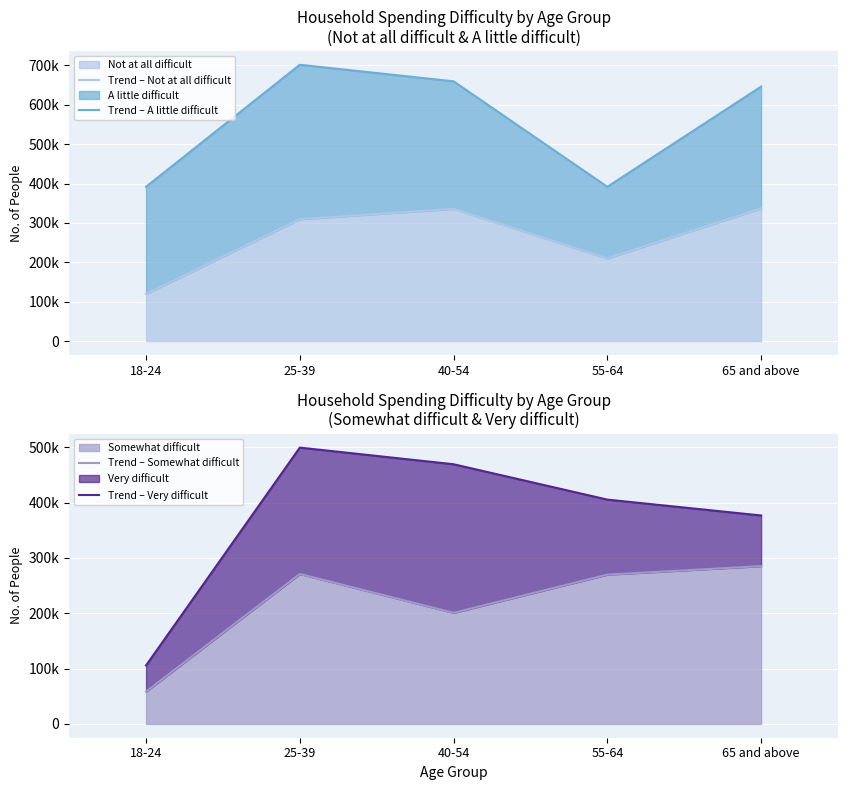

What is the spread (max minus min) of values at 40-54?

458732